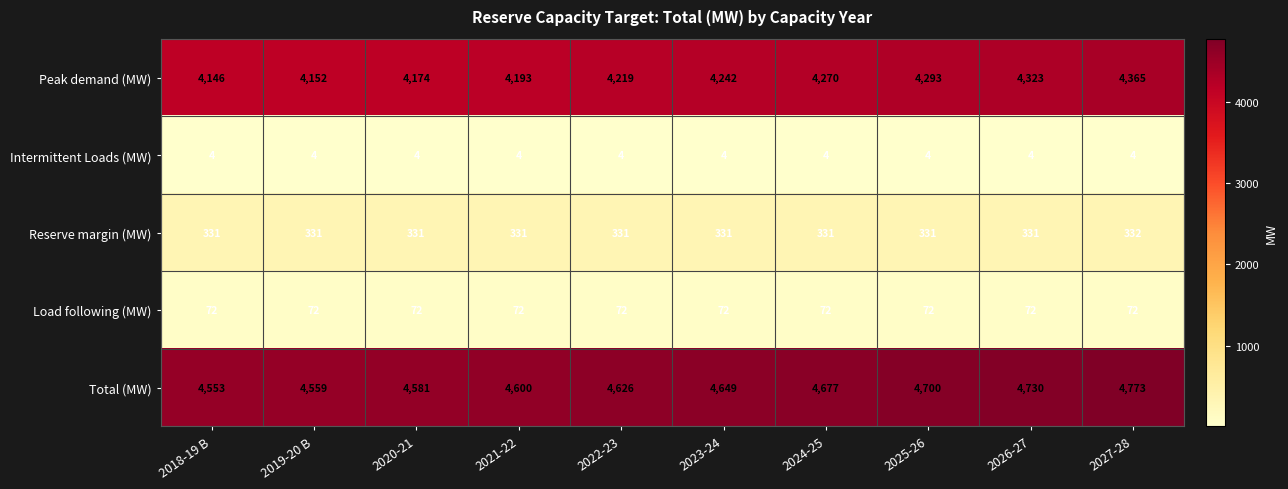

Which series has the widest spread of values?

Total (MW)